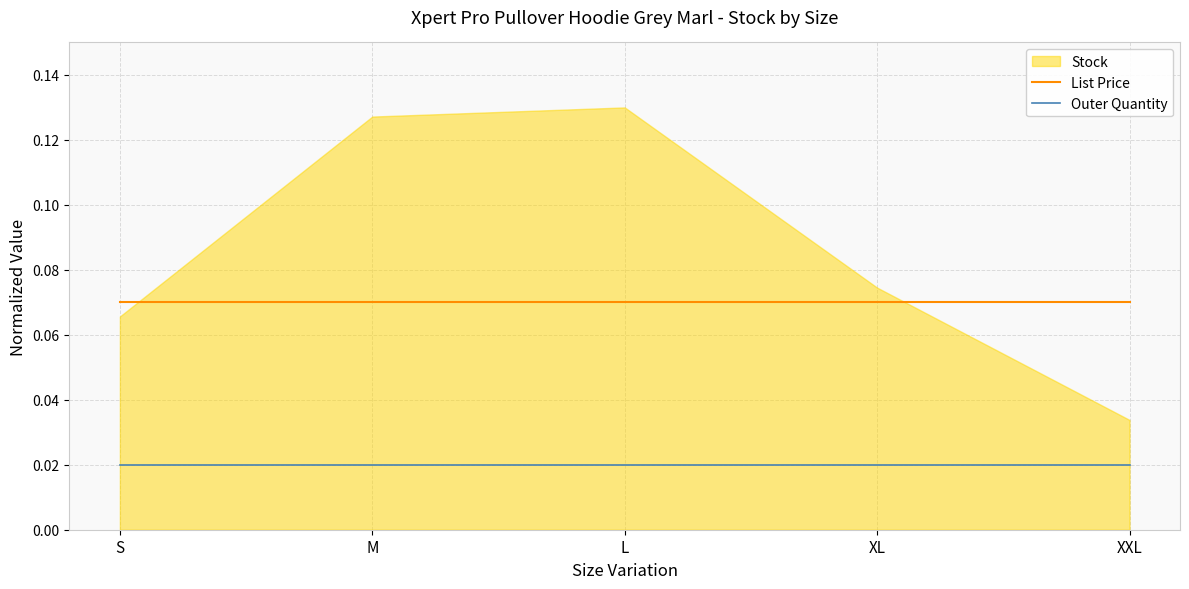

How many lines are shown in the chart?

2